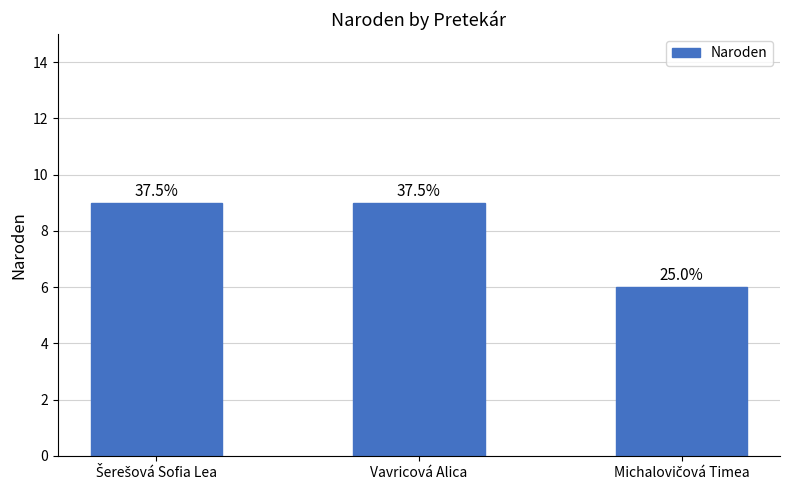

What is the maximum value shown in the chart?

9